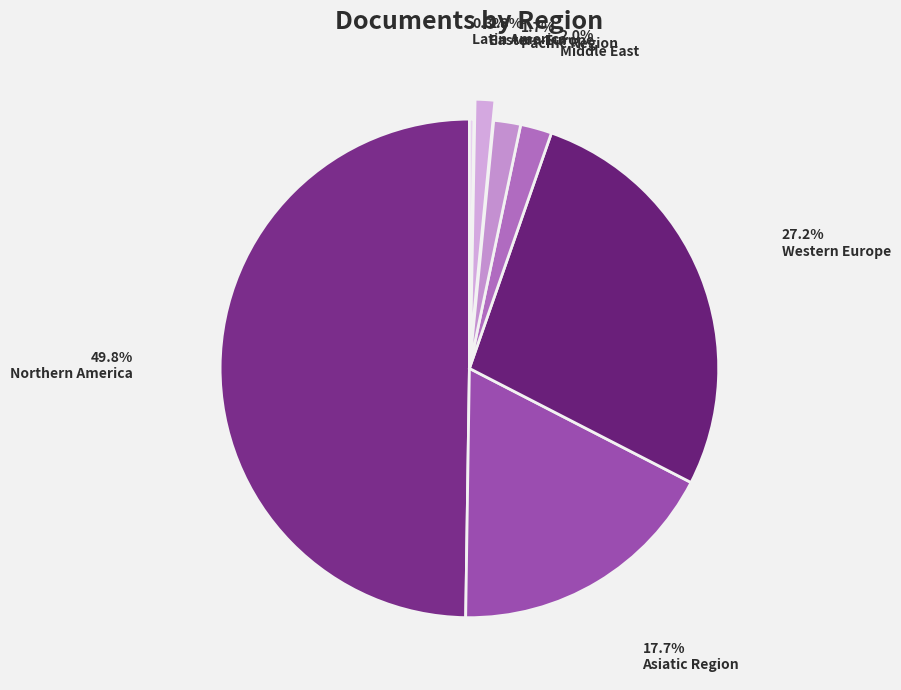

Count the number of slices in the pie.

7